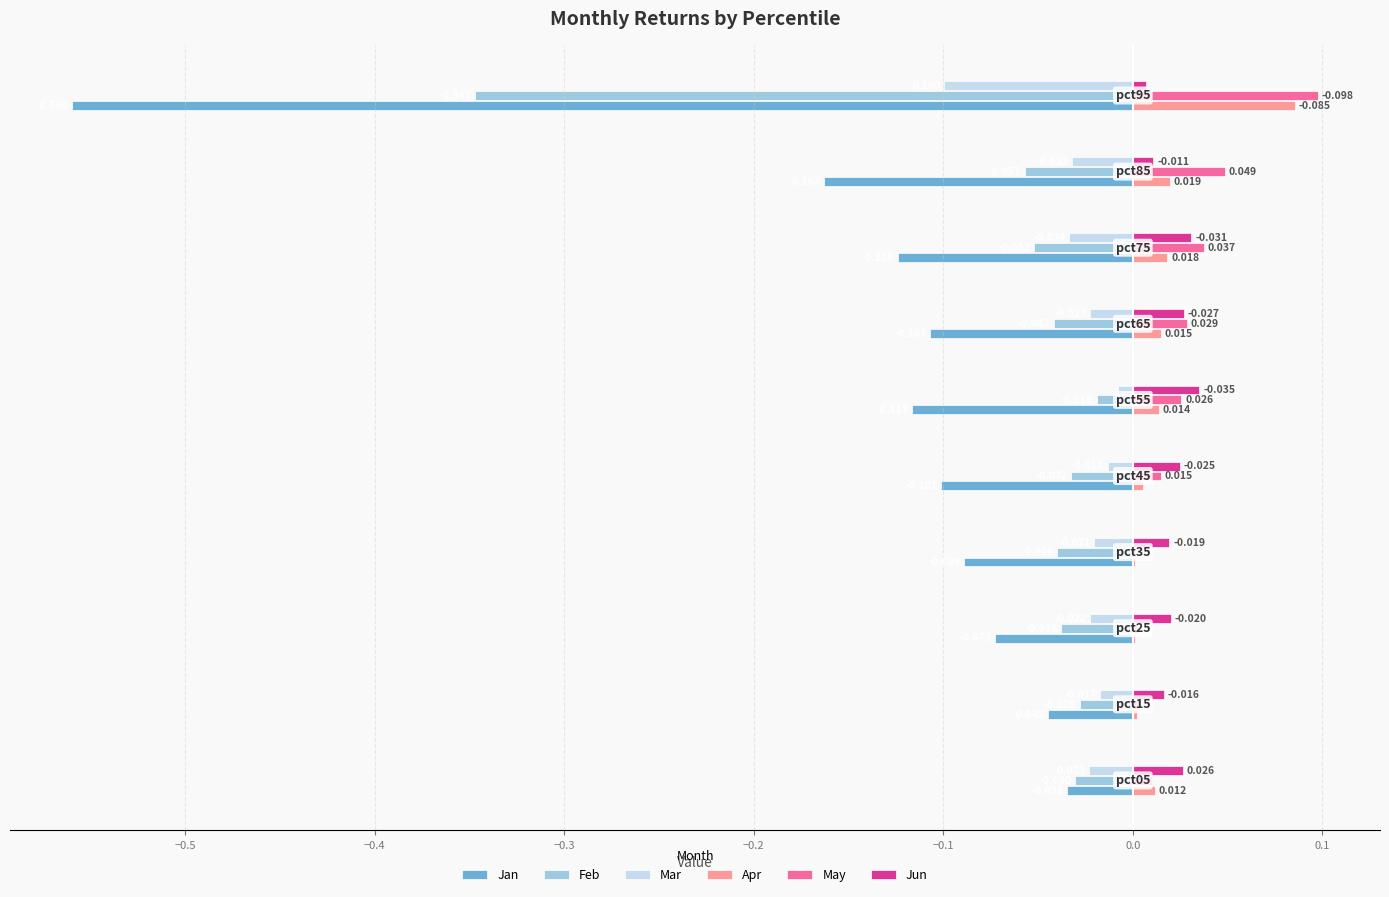

Which series has the largest total across all categories?

May